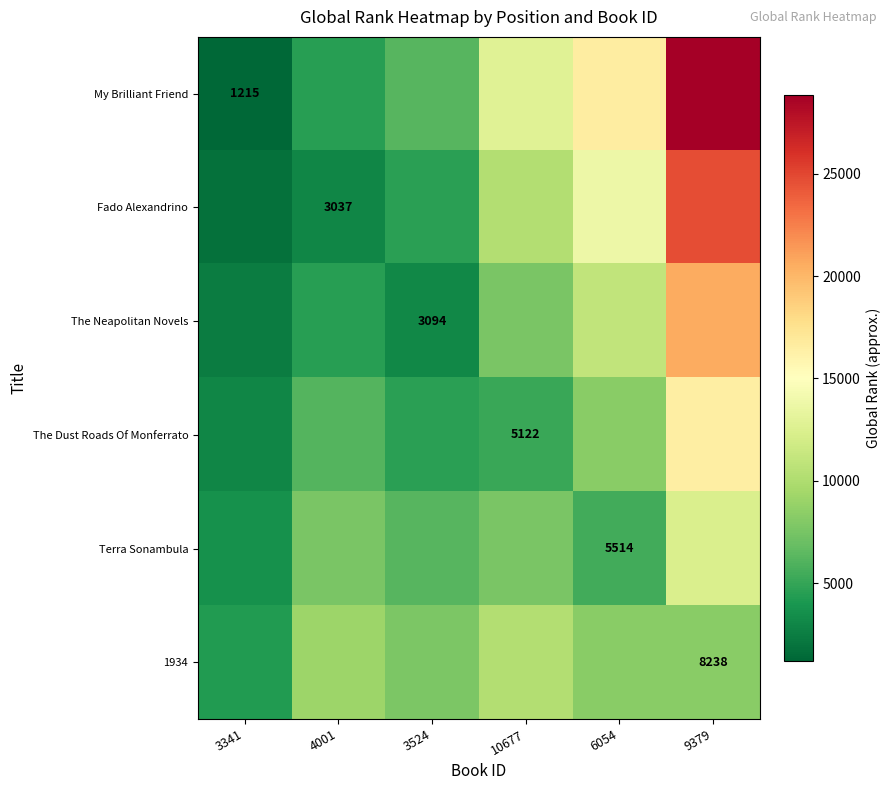

True or false: 1934 has a value of 4358.6 at 6054.

False